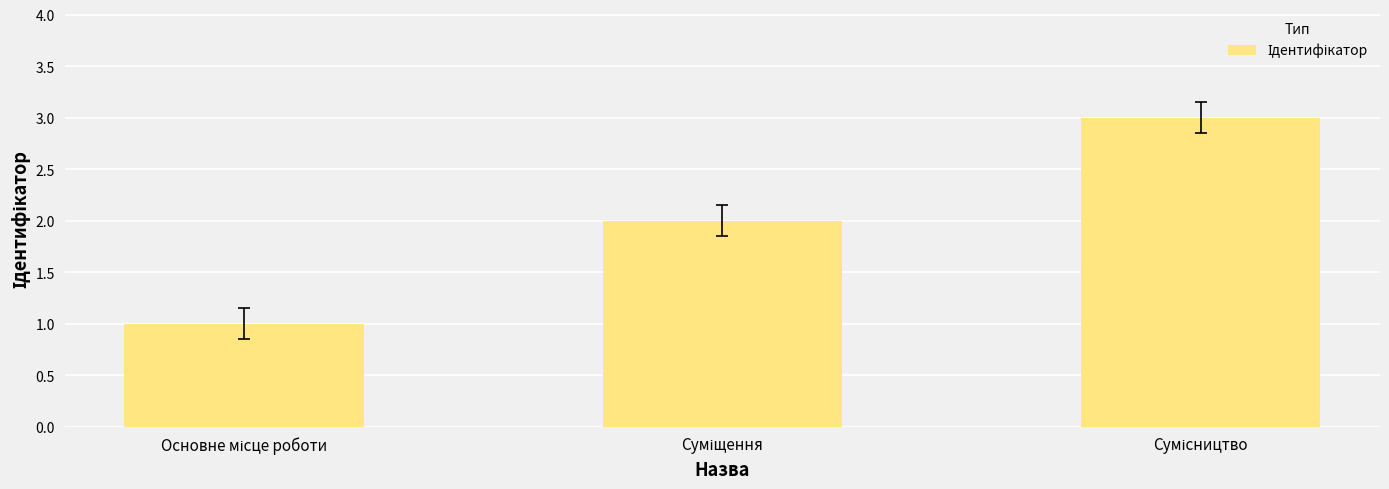

What is the greatest value displayed?

3